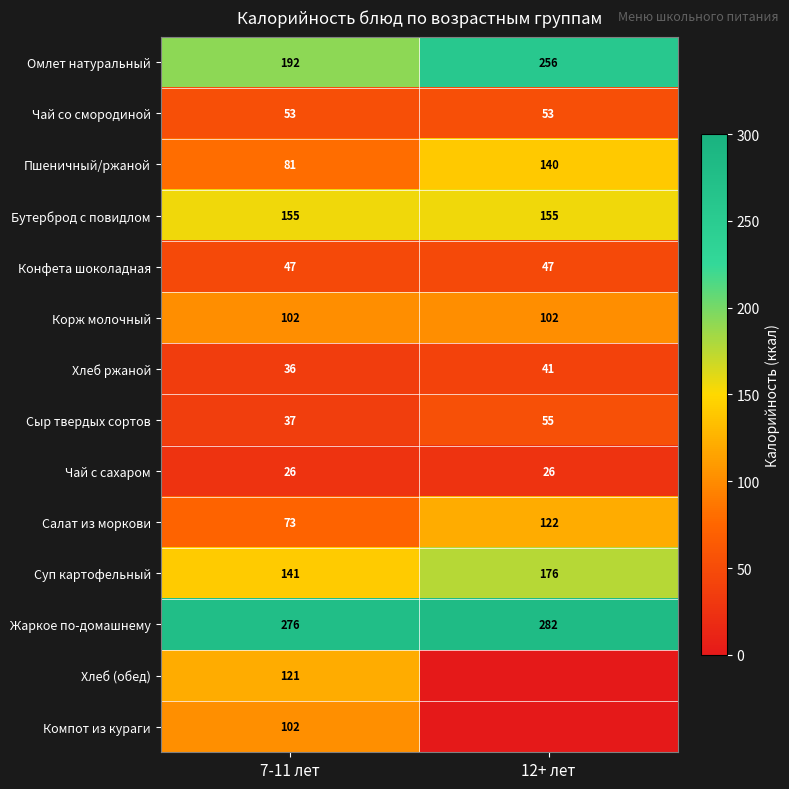

What is the minimum value for Суп картофельный?

141